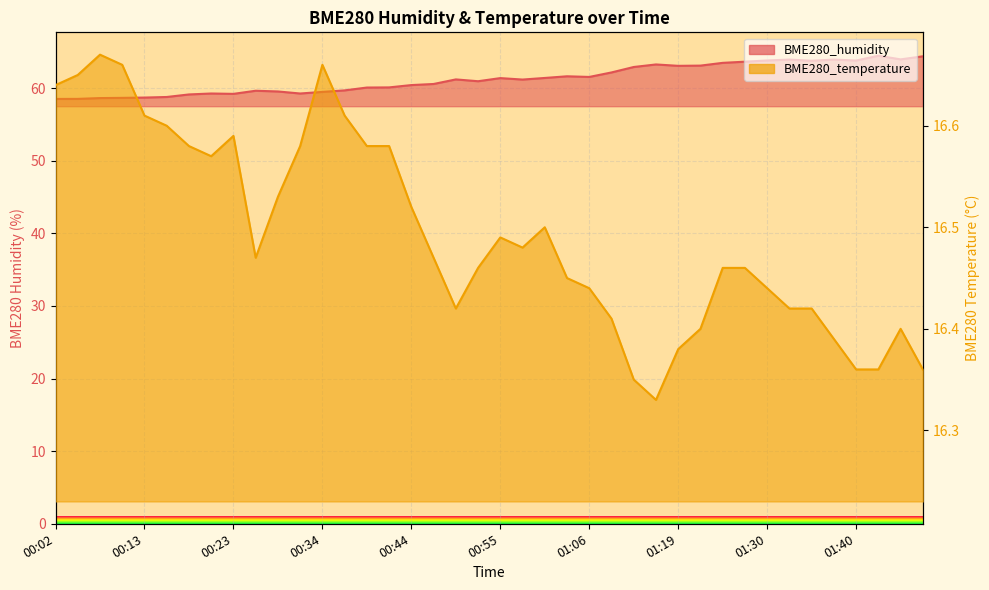

Is the value of BME280_humidity at 00:10 greater than the value of BME280_temperature at 01:03?

Yes